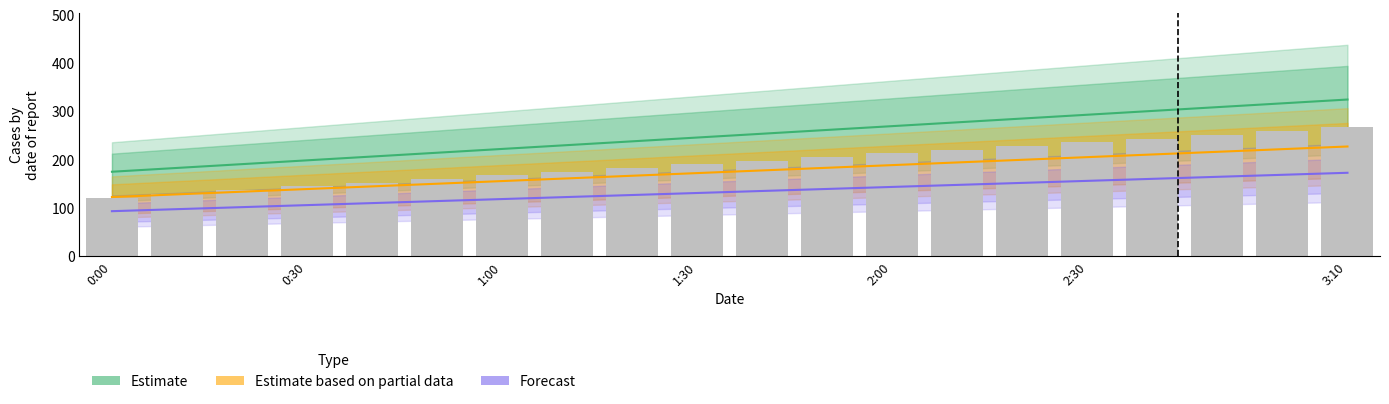

What is the difference between the maximum and minimum values?

145.4